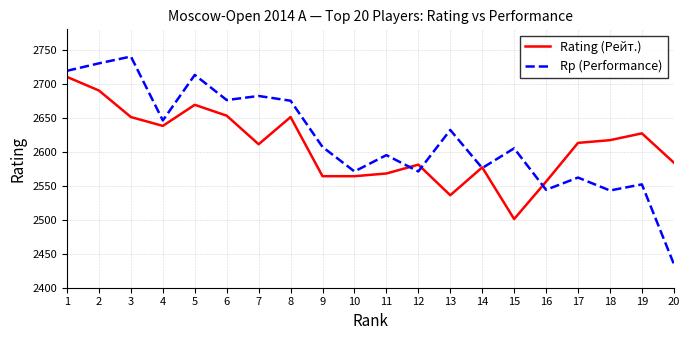

True or false: Rating (Рейт.) and Rp (Performance) intersect in this chart.

True